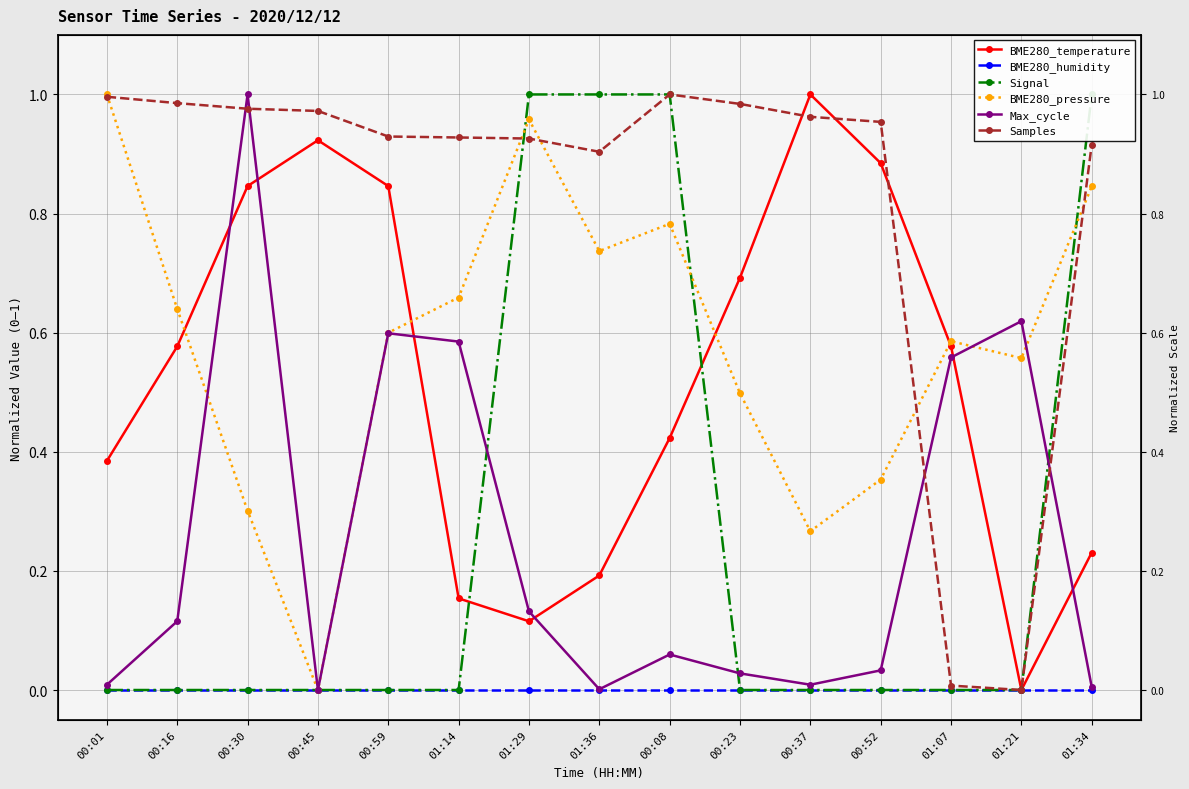

Is it true that BME280_pressure equals 0.3 at 00:59?

False